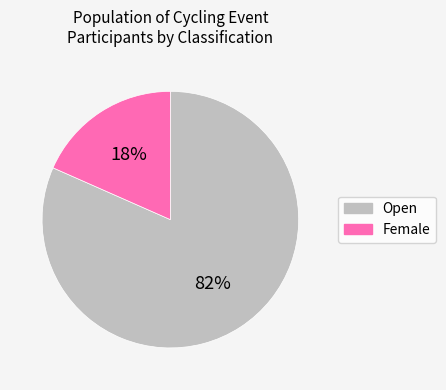

Is Open the majority of the pie?

Yes